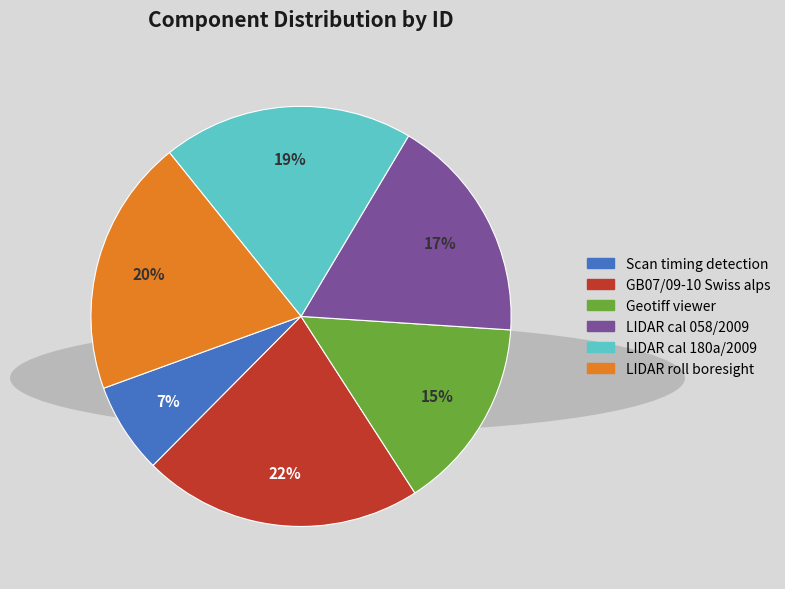

Do Geotiff viewer and LIDAR cal 180a/2009 together represent more than half of the pie?

No